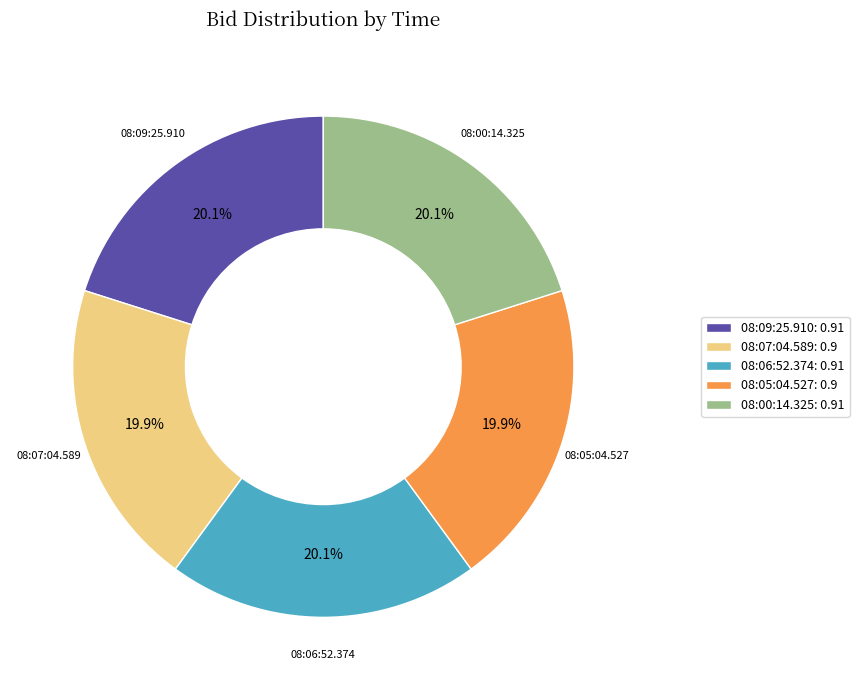

To the nearest percent, what portion does 08:05:04.527 represent?

20%